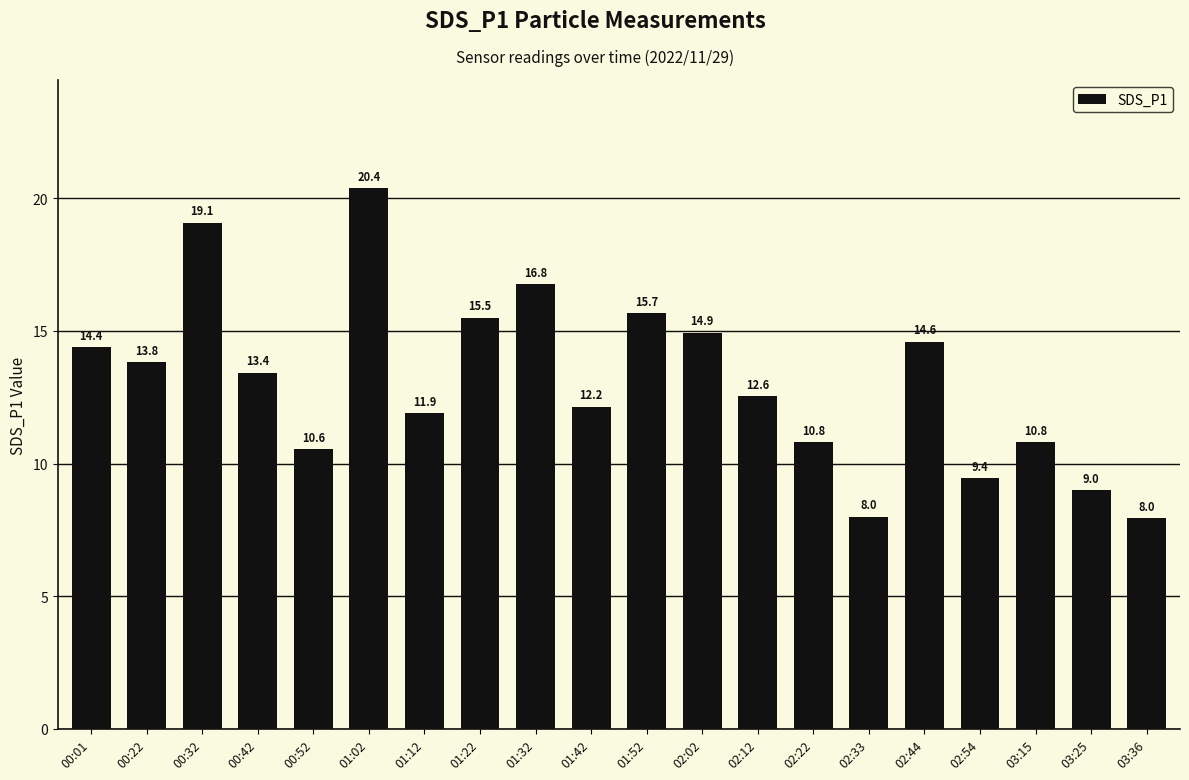

True or false: the data shows 5.1 at 02:33.

False